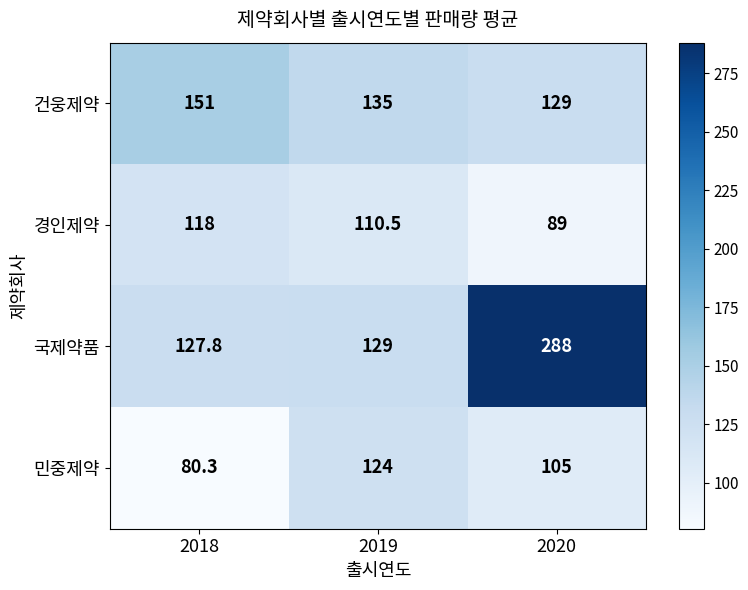

Count the number of data series in this chart.

4